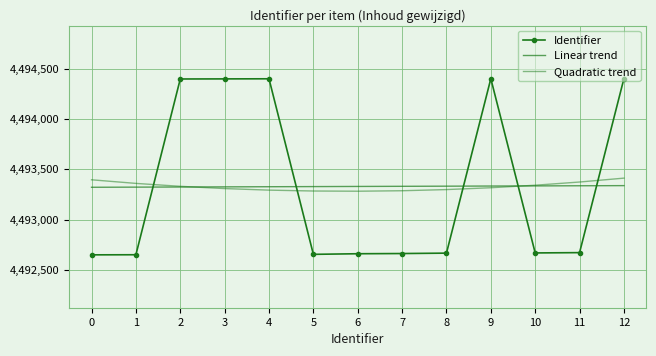

Which series has the largest range (max minus min)?

Identifier